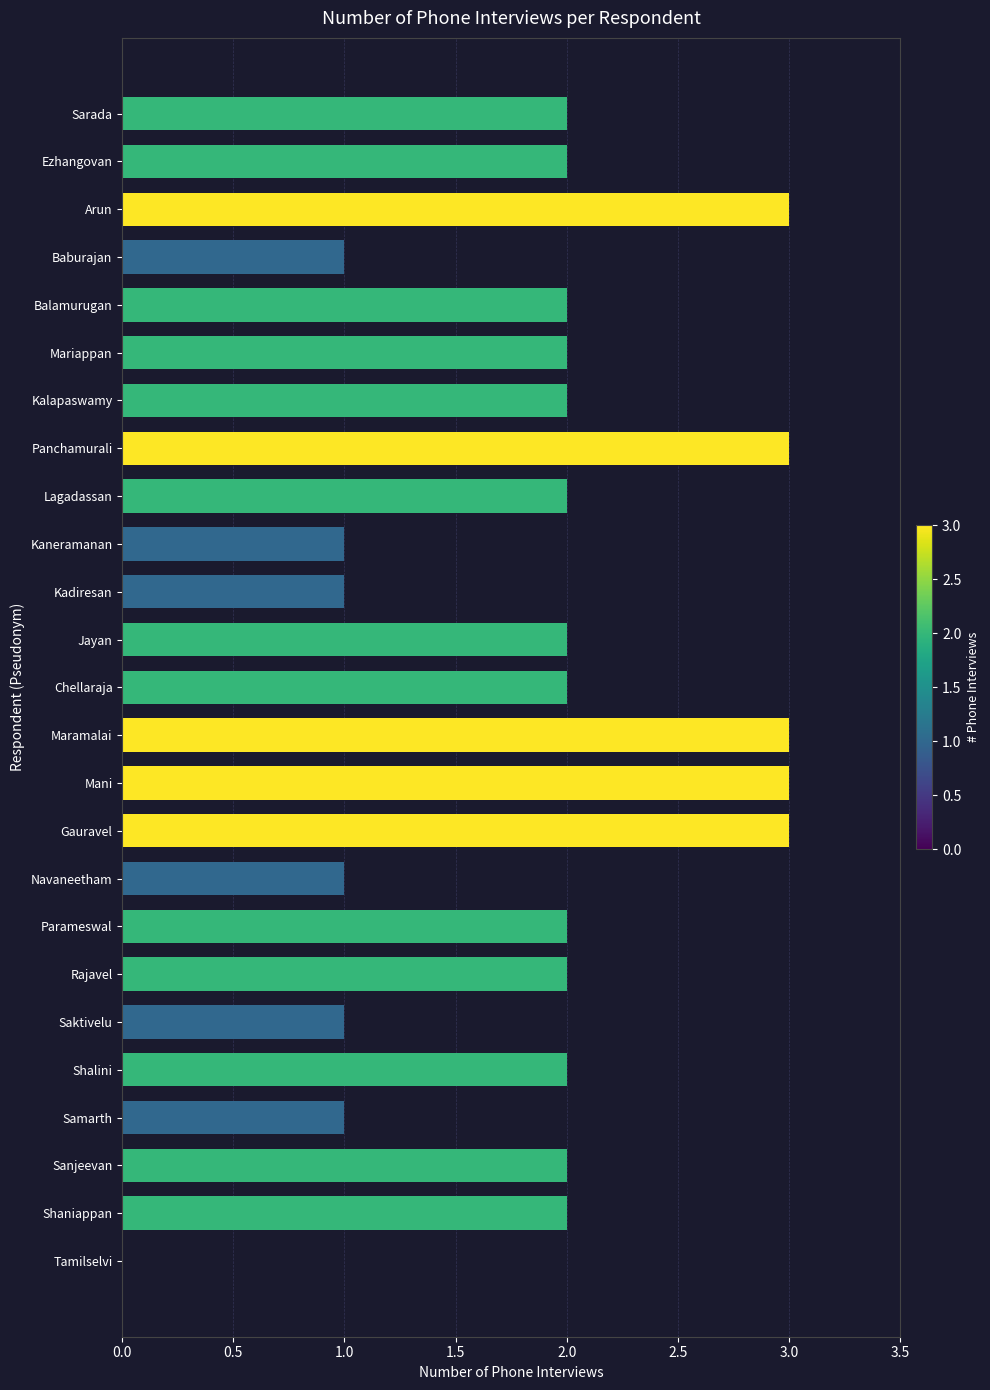

What is the ratio of the value at Sarada to the value at Lagadassan?

1.0